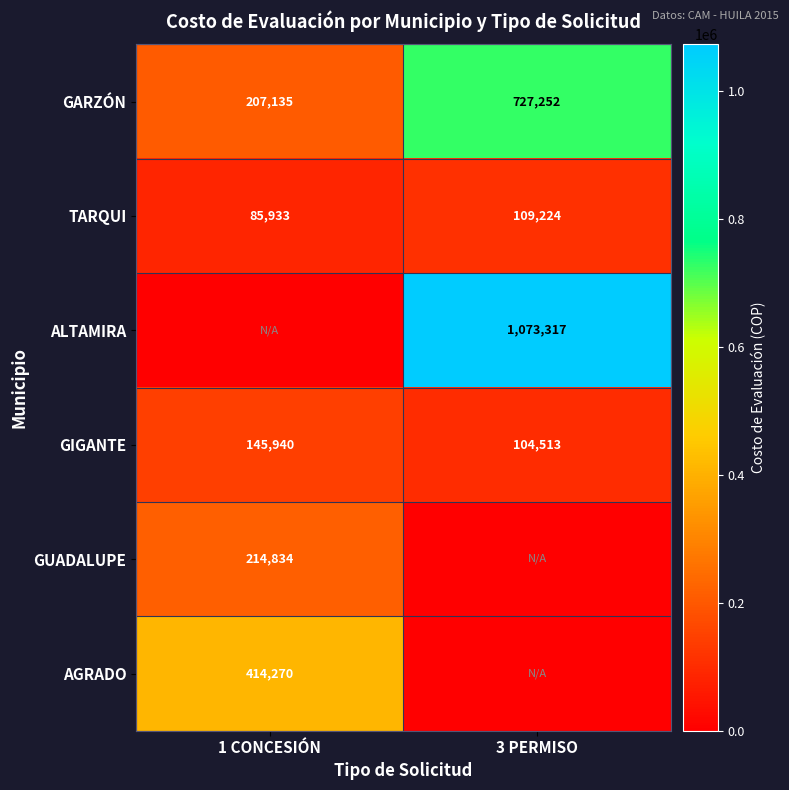

Rank the categories by GIGANTE value from highest to lowest.

1 CONCESIÓN, 3 PERMISO